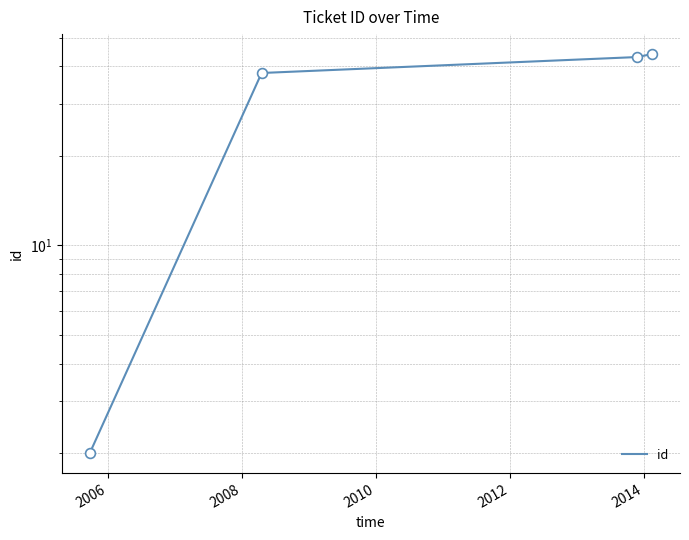

Approximately how many times larger is the value at 2008 compared to 2010?

1.0